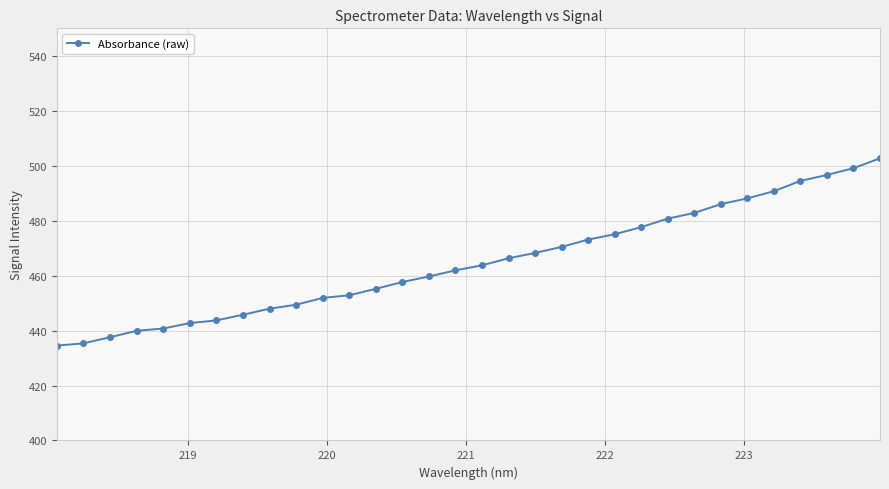

What is the difference between the second highest and minimum values?

64.6